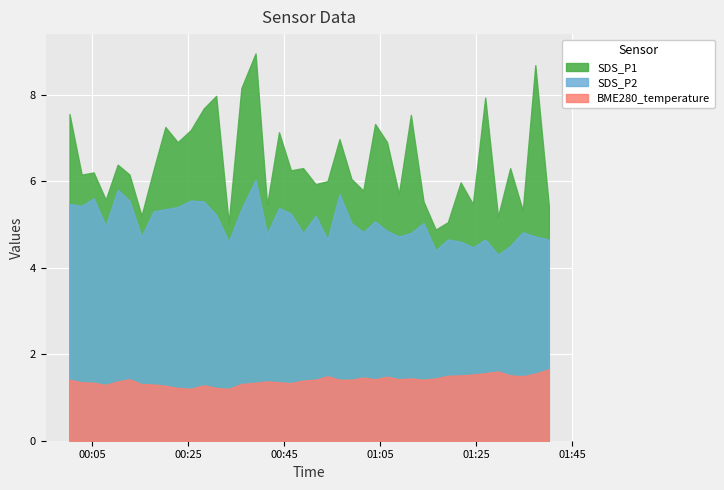

How many categories are shown in the chart?

40